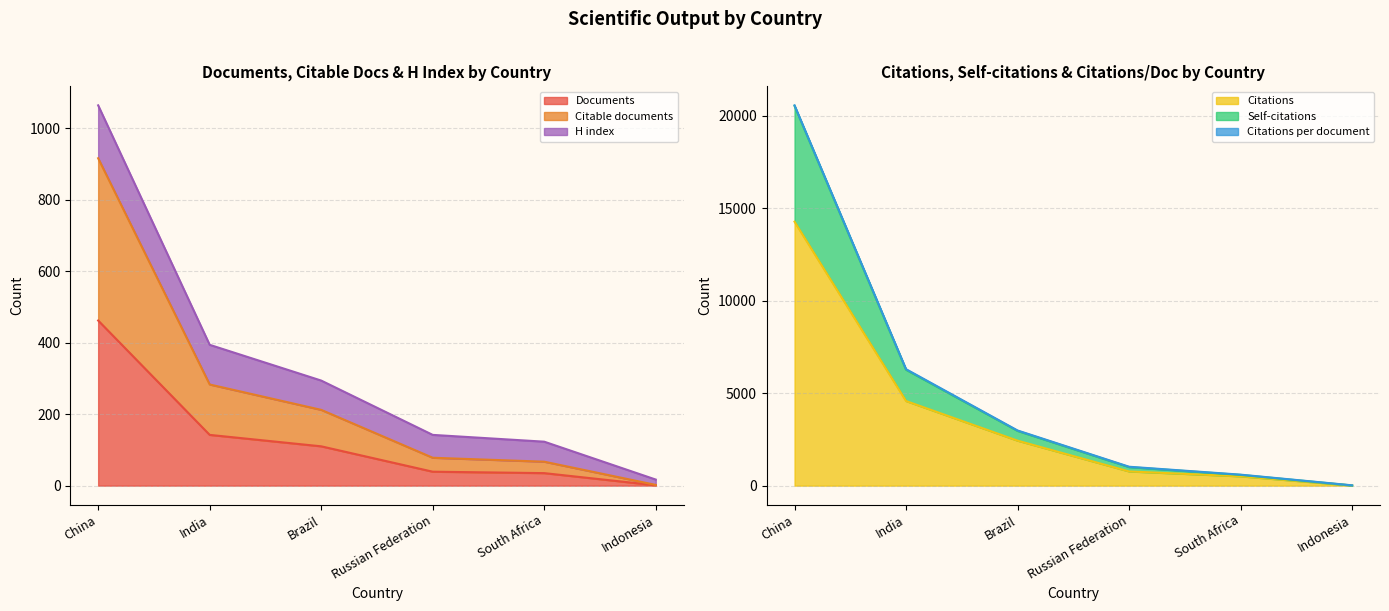

How many categories are shown in the chart?

6